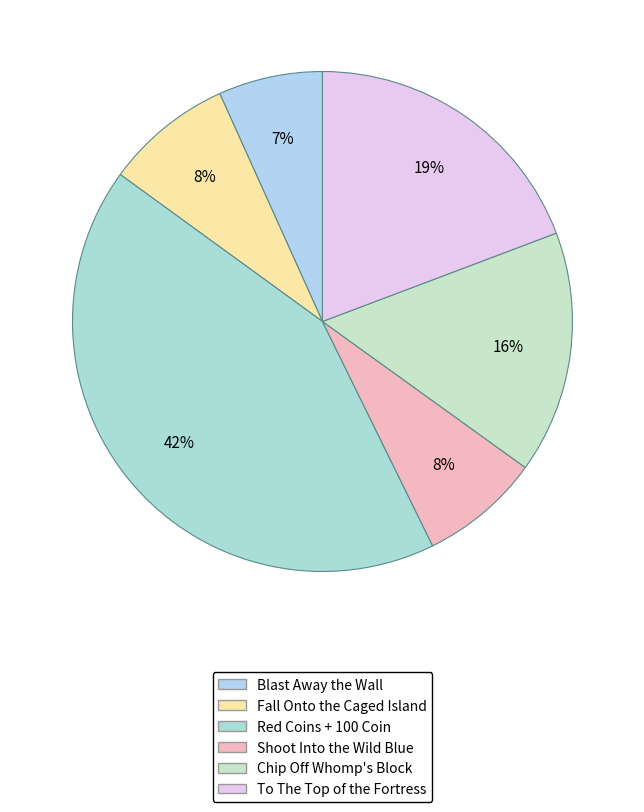

To the nearest percent, what is the difference between the Red Coins + 100 Coin and Shoot Into the Wild Blue slice percentages?

34%